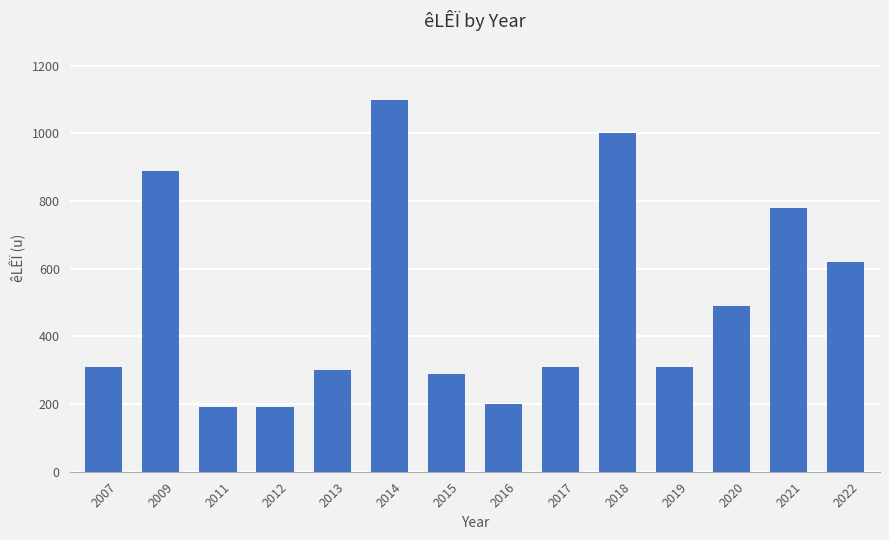

What is the difference between the maximum and second lowest values?

908